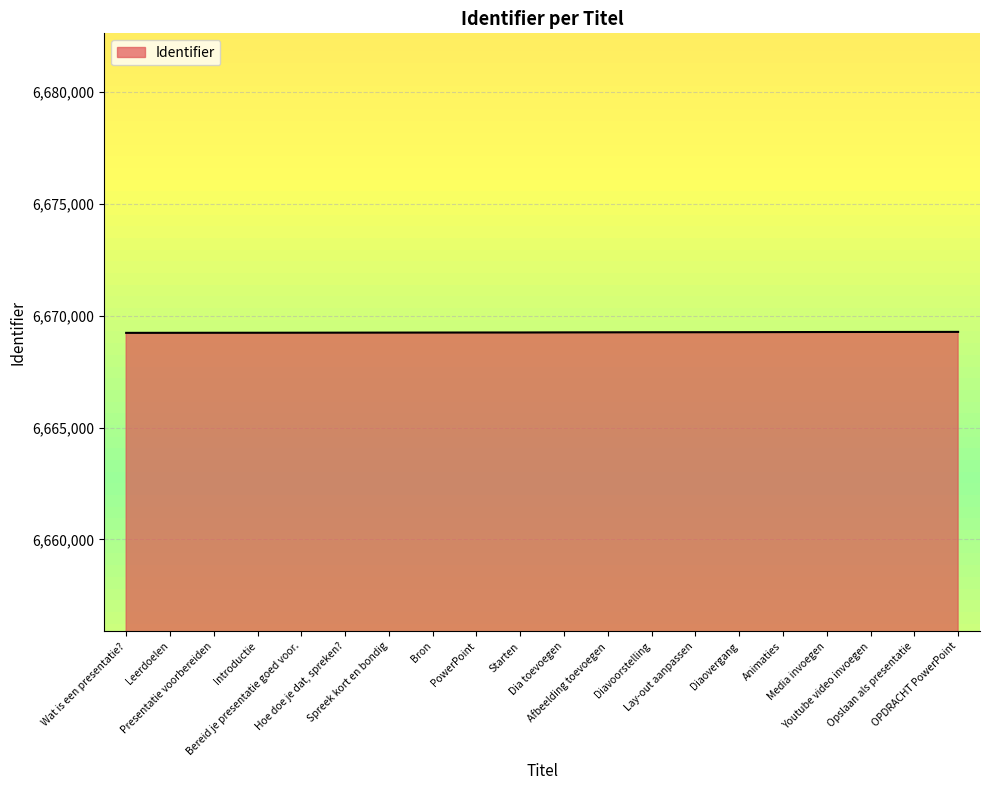

List the labels in order of value, smallest first.

Wat is een presentatie?, Leerdoelen, Presentatie voorbereiden, Introductie, Bereid je presentatie goed voor., Hoe doe je dat, spreken?, Spreek kort en bondig, Bron, PowerPoint, Starten, Dia toevoegen, Afbeelding toevoegen, Diavoorstelling, Lay-out aanpassen, Diaovergang, Animaties, Media invoegen, Youtube video invoegen, Opslaan als presentatie, OPDRACHT PowerPoint